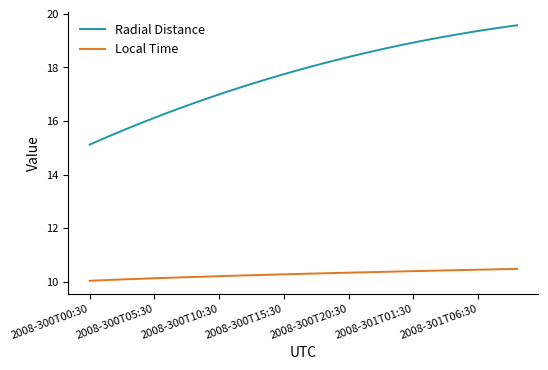

What is the difference between the second highest and second lowest values in the Local Time series?

0.4